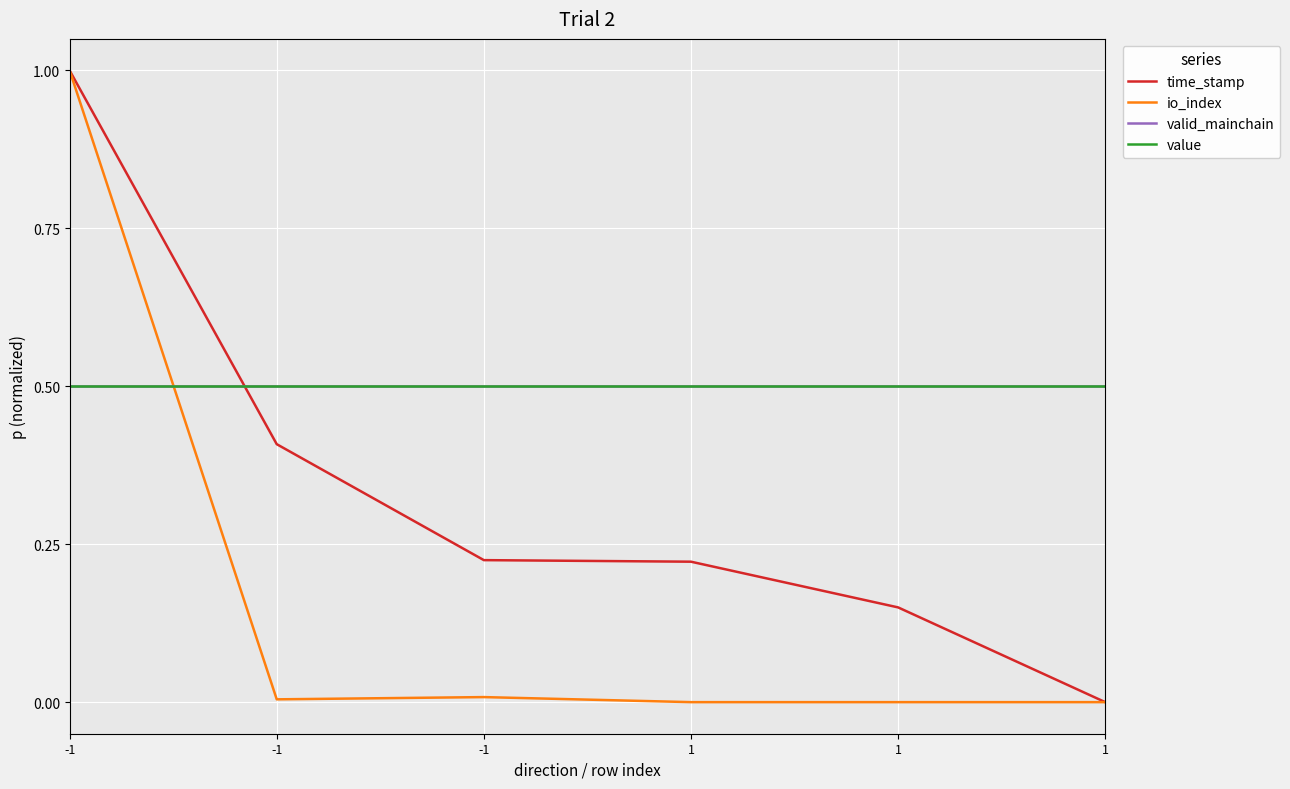

Which series has the widest spread of values?

time_stamp